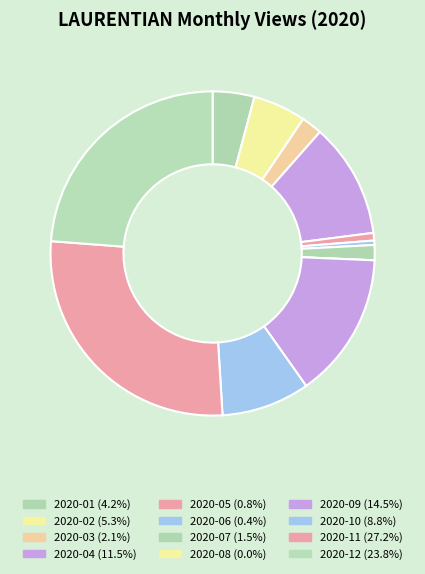

Does 2020-11 account for over 50% of the chart?

No